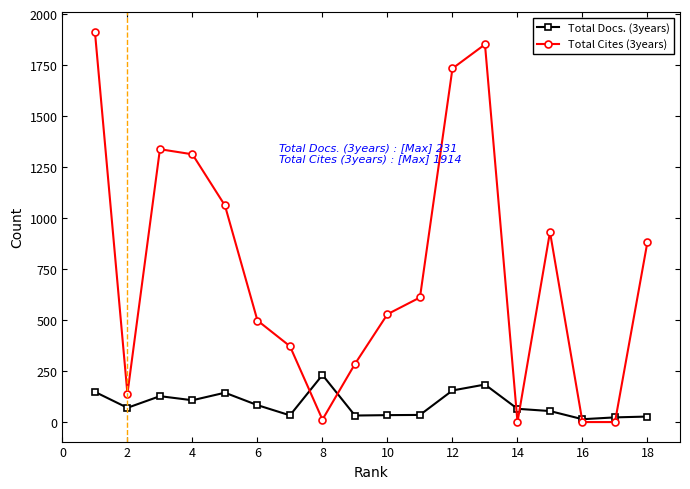

What is the value of the Total Docs. (3years) point at the 13th from the left?

184